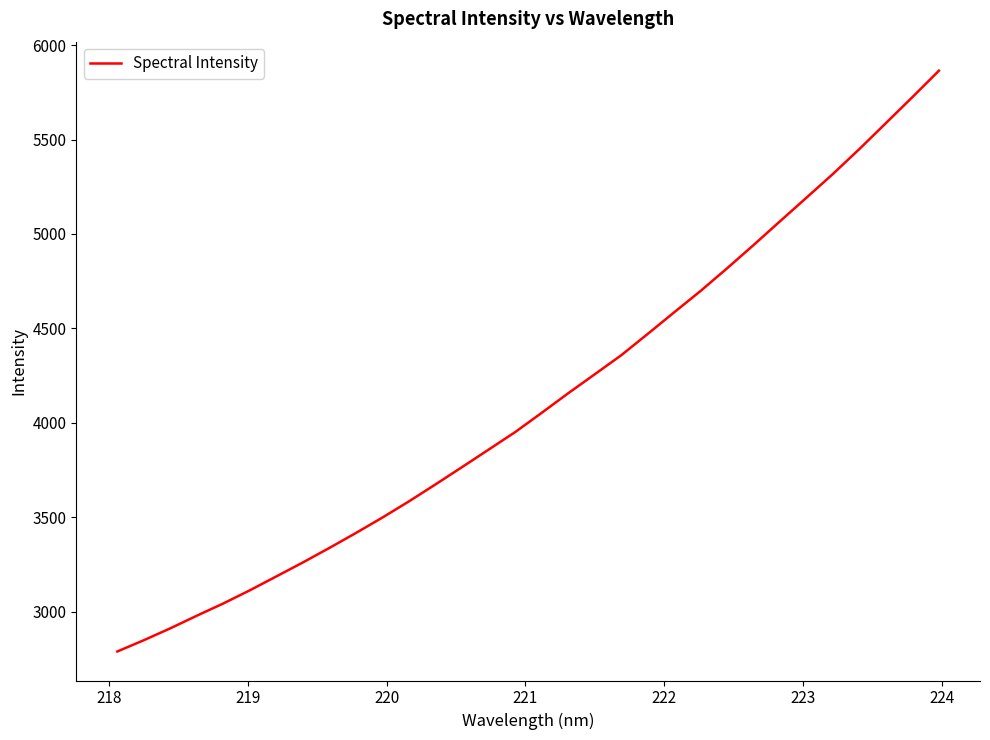

What is the greatest value displayed?

5864.6